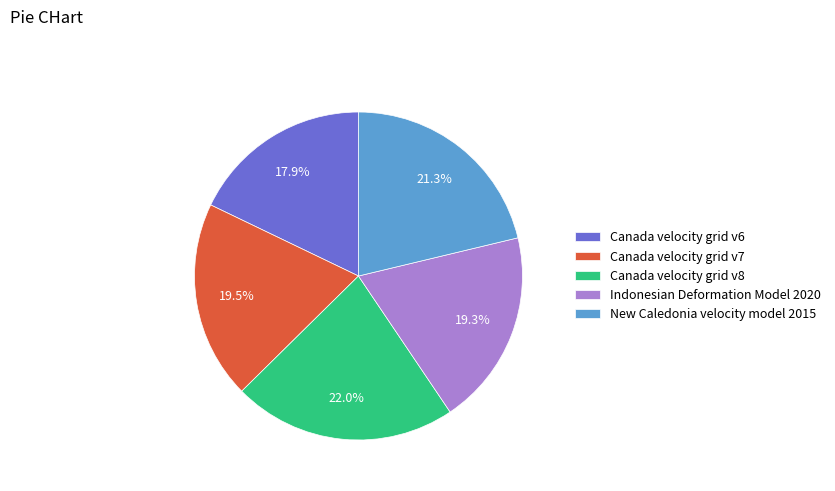

The Canada velocity grid v8 slice represents 22% of the pie. True or false?

True